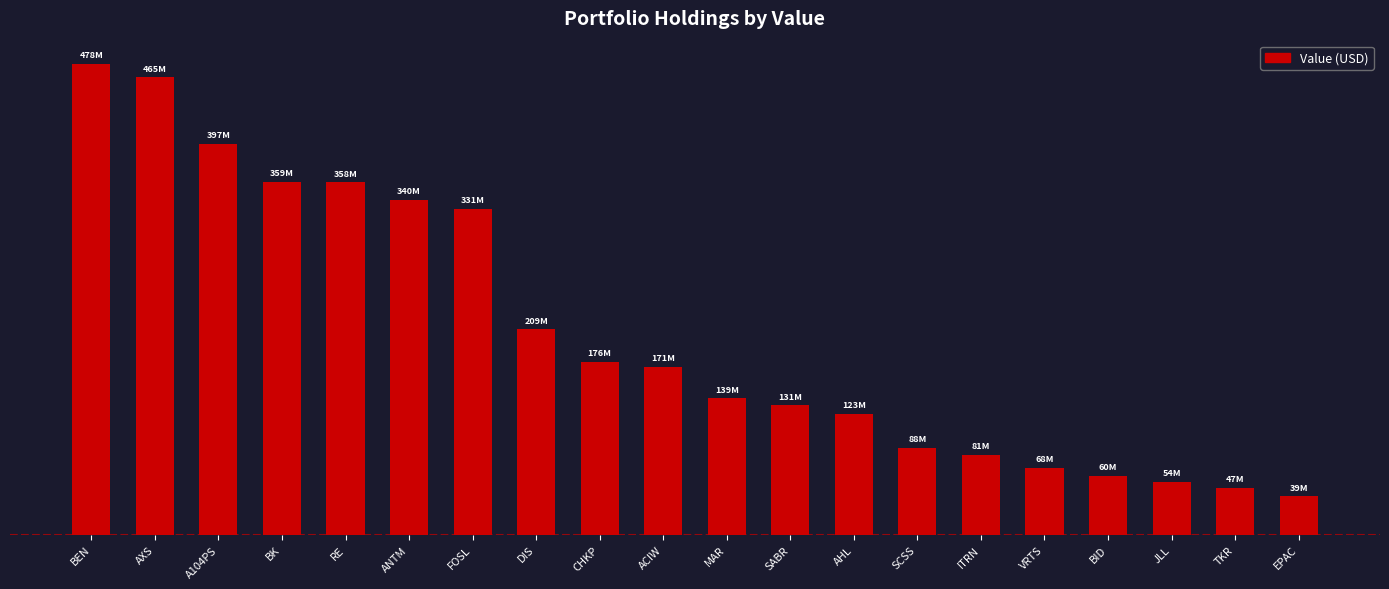

What is the label of the 17th bar from the left?

BID